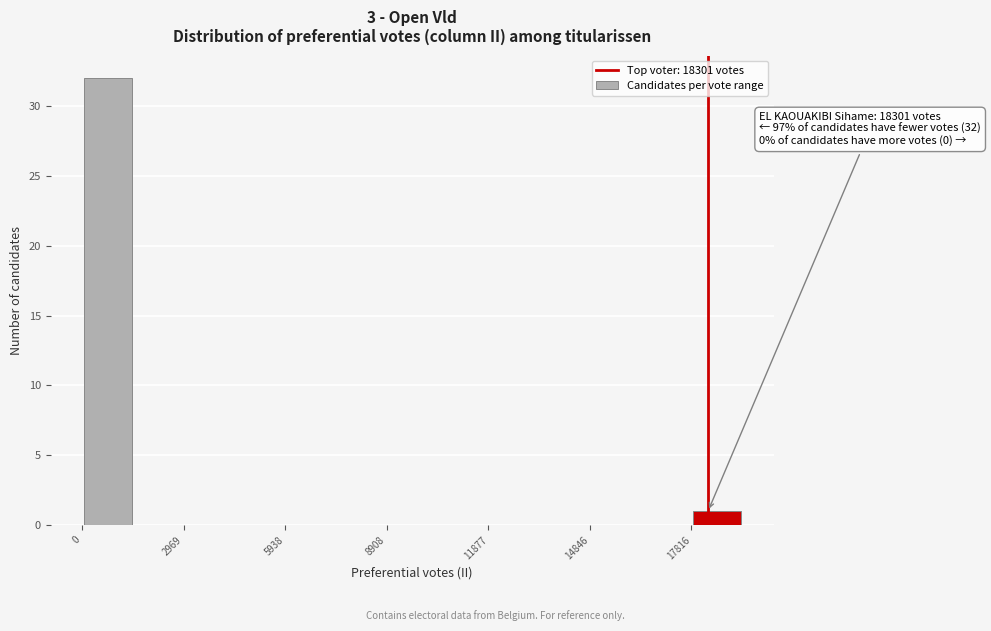

Read against the x-axis, roughly where is the centre of the tallest bar?

500